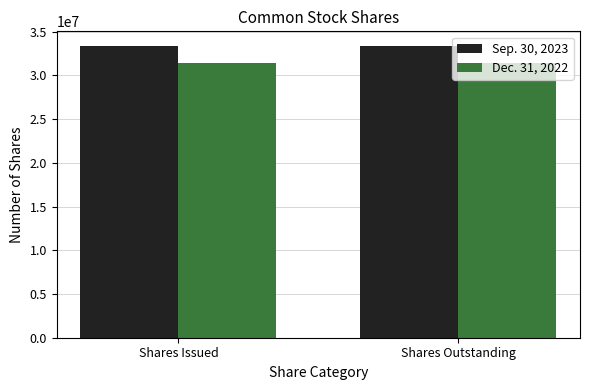

What is the greatest value displayed?

33361365